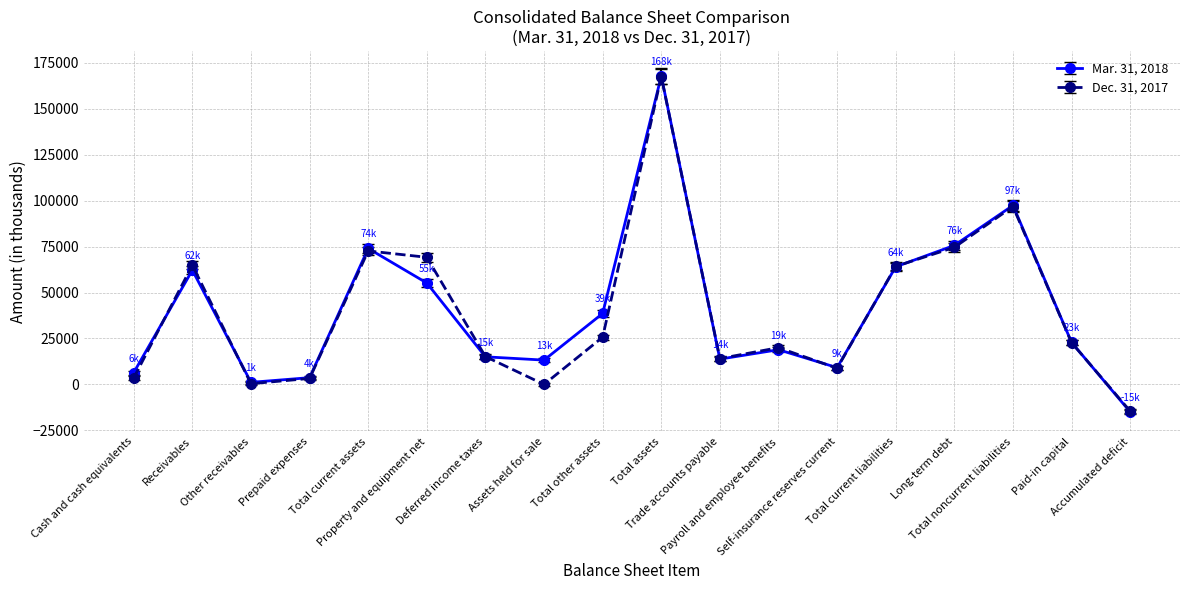

Where is the first local minimum for Mar. 31, 2018?

Other receivables